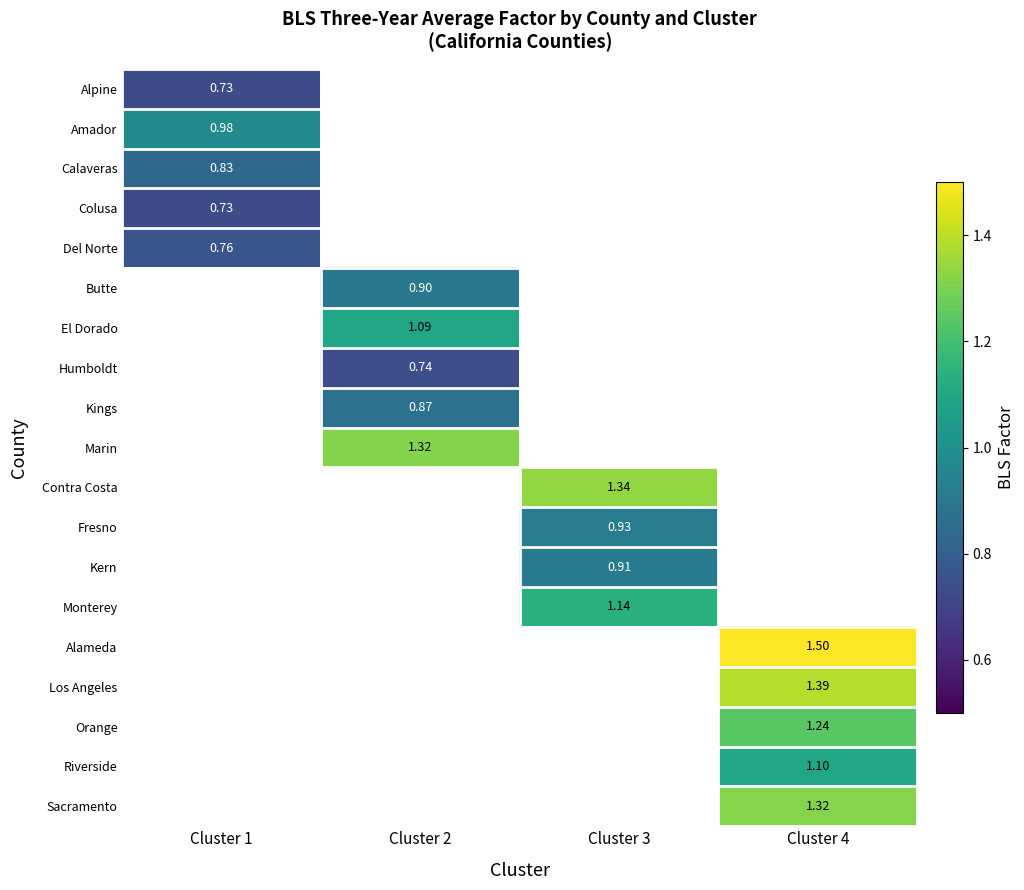

At how many categories does at least one series exceed 1?

3